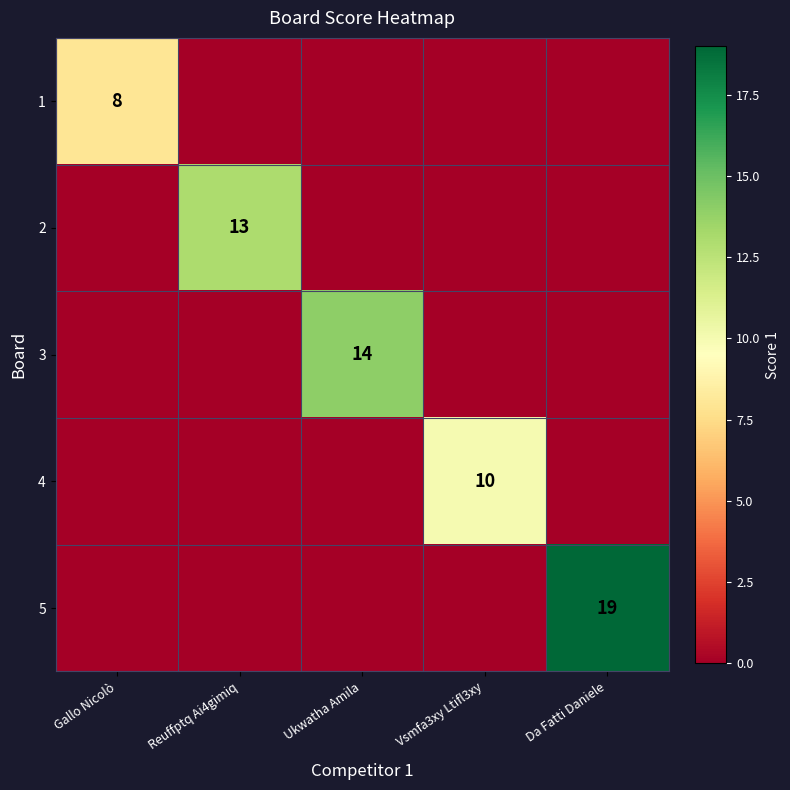

Which category has the highest value in the 2 series?

Reuffptq Ai4gimiq